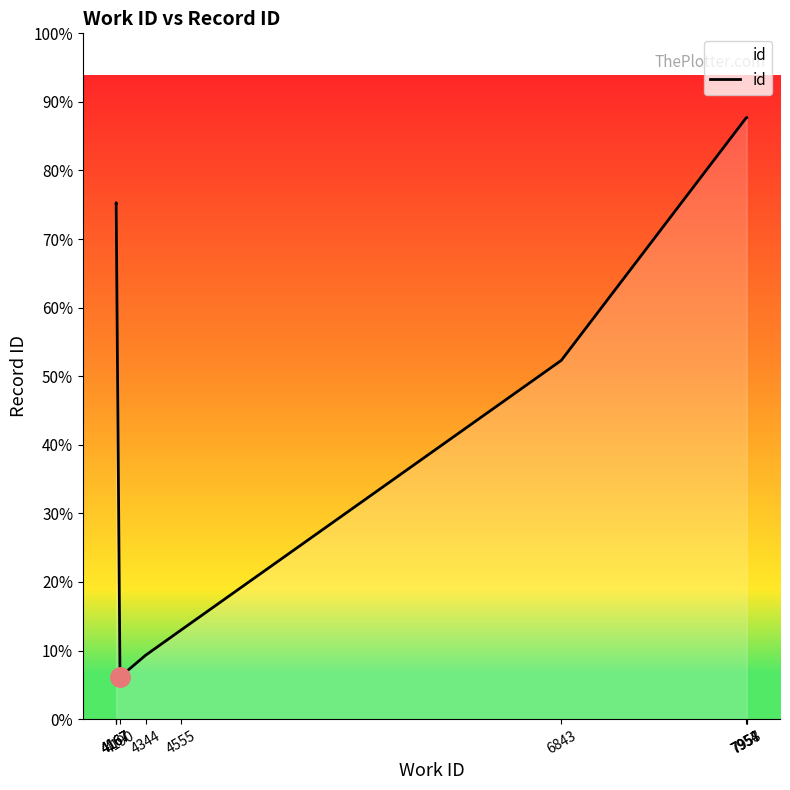

Where does the data first go above 22111?

4167